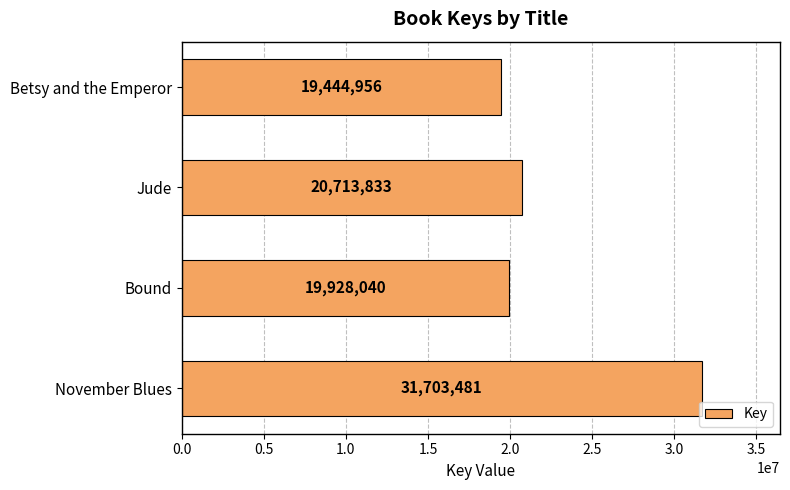

List the labels in order of value, smallest first.

Betsy and the Emperor, Bound, Jude, November Blues